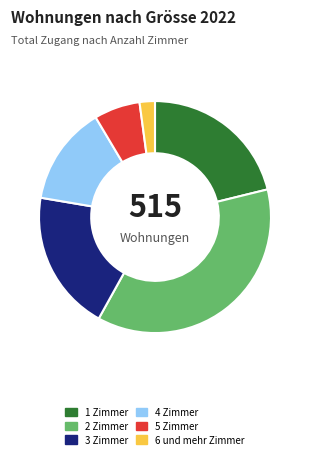

Which category has the smallest portion of the pie?

6 und mehr Zimmer